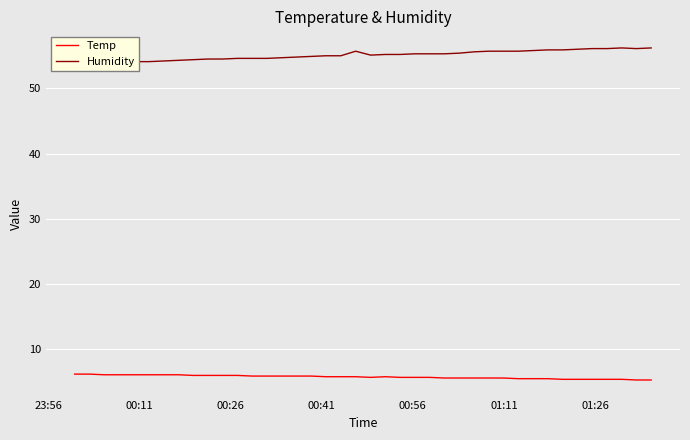

True or false: Humidity and Temp cross at least once.

False